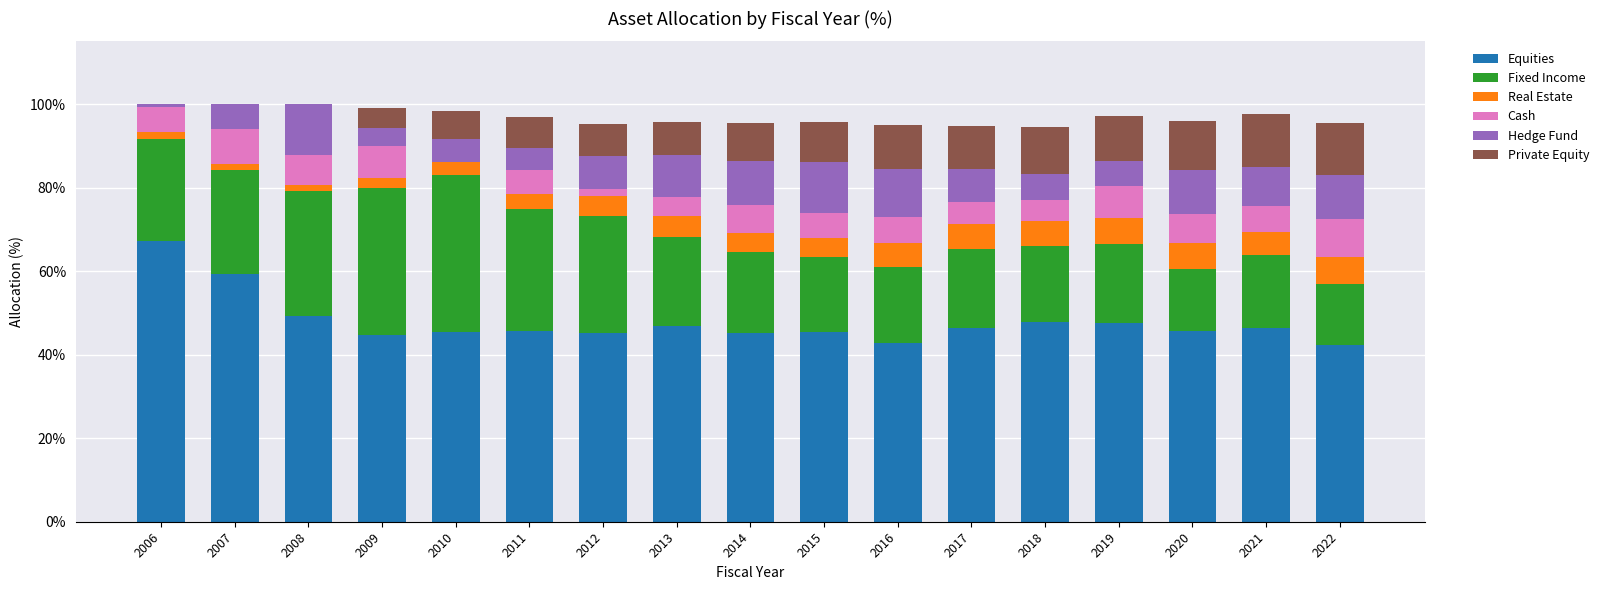

What is the difference between the Equities values at 2018 and 2009?

3.1